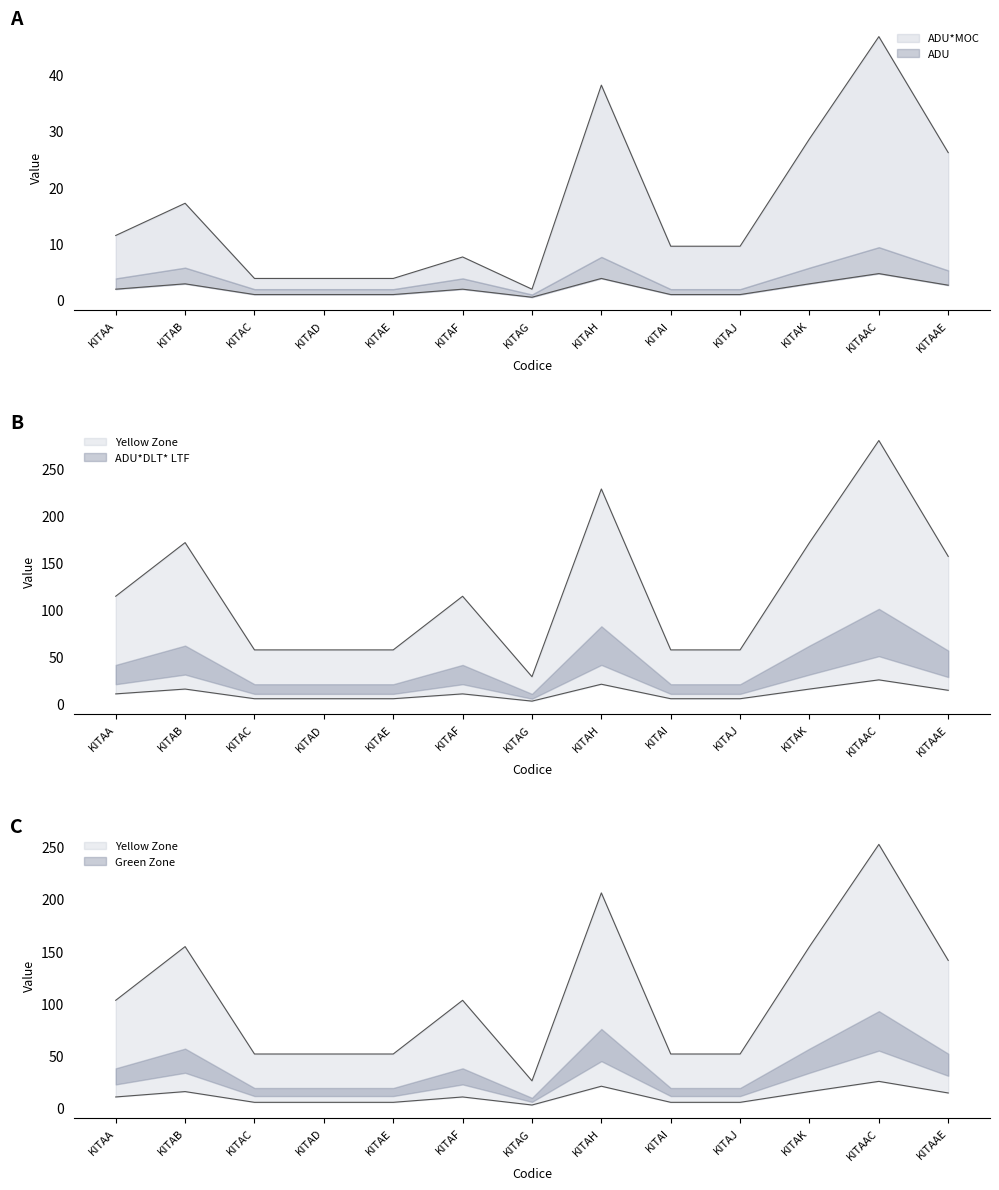

What is the label of the 3rd point from the left?

KITAC